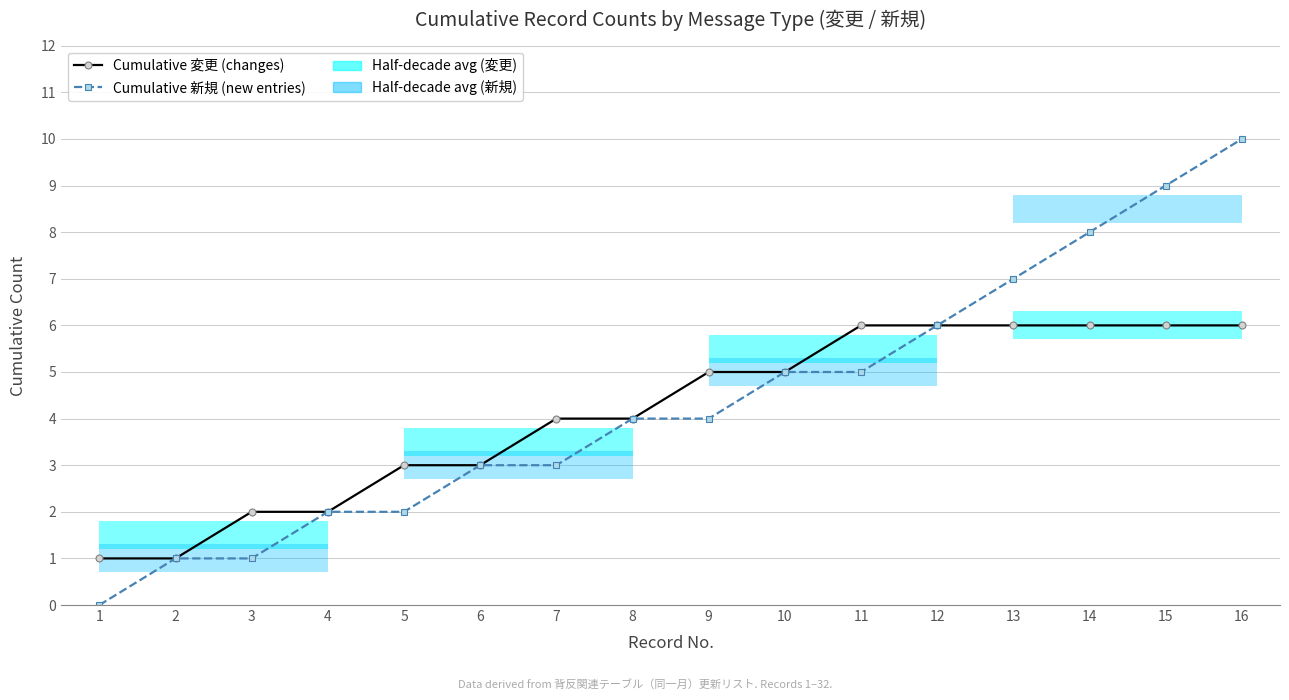

At 6, list the series in order from smallest to largest.

Cumulative 変更 (changes), Cumulative 新規 (new entries)